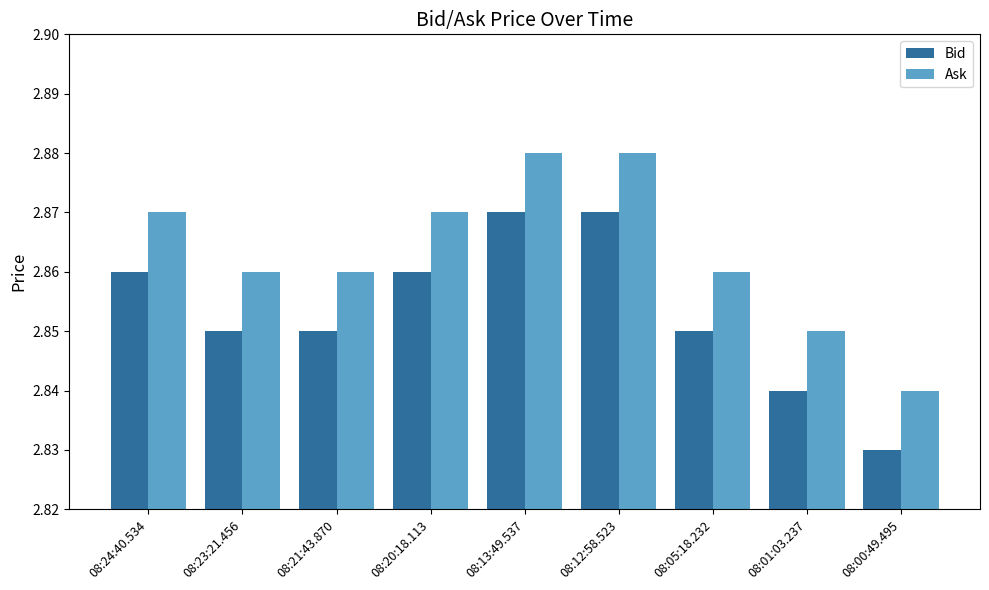

What is the label of the 1st bar from the left?

08:24:40.534